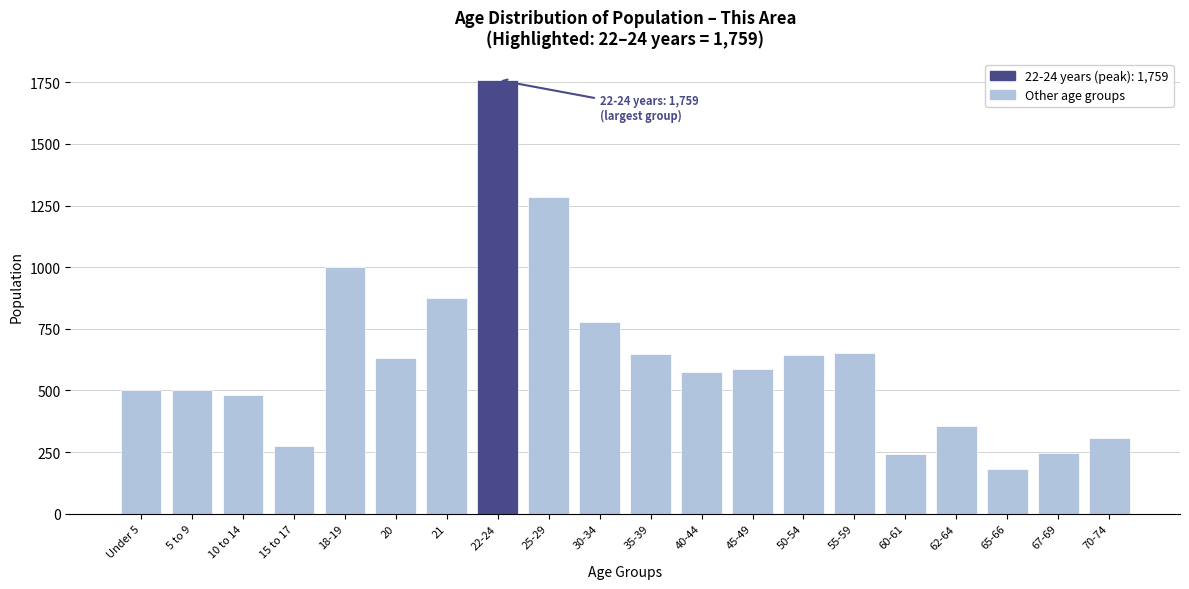

Approximately how many times larger is the value at 40-44 compared to 30-34?

0.7